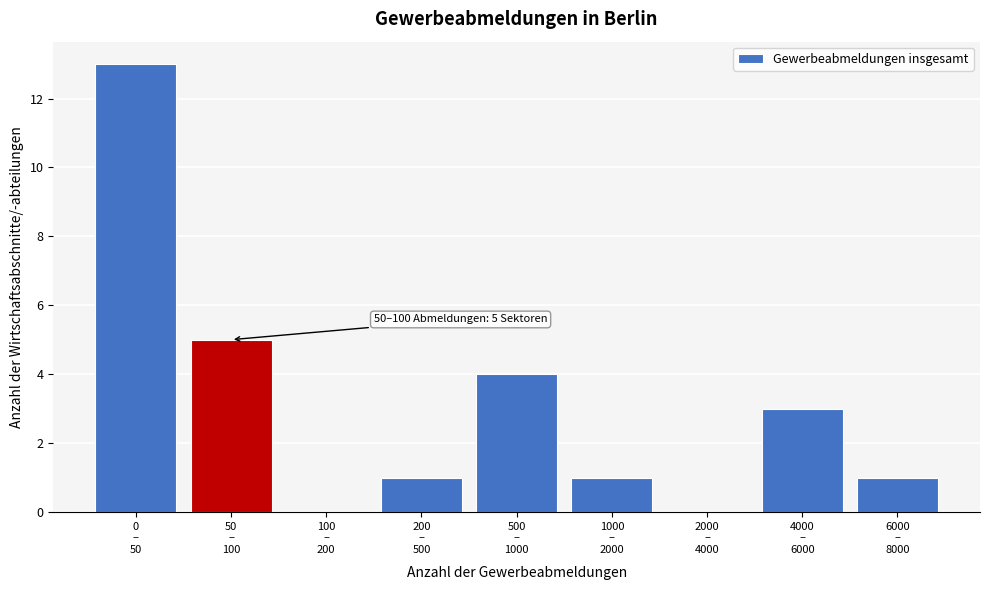

What is the maximum value shown in the chart?

13